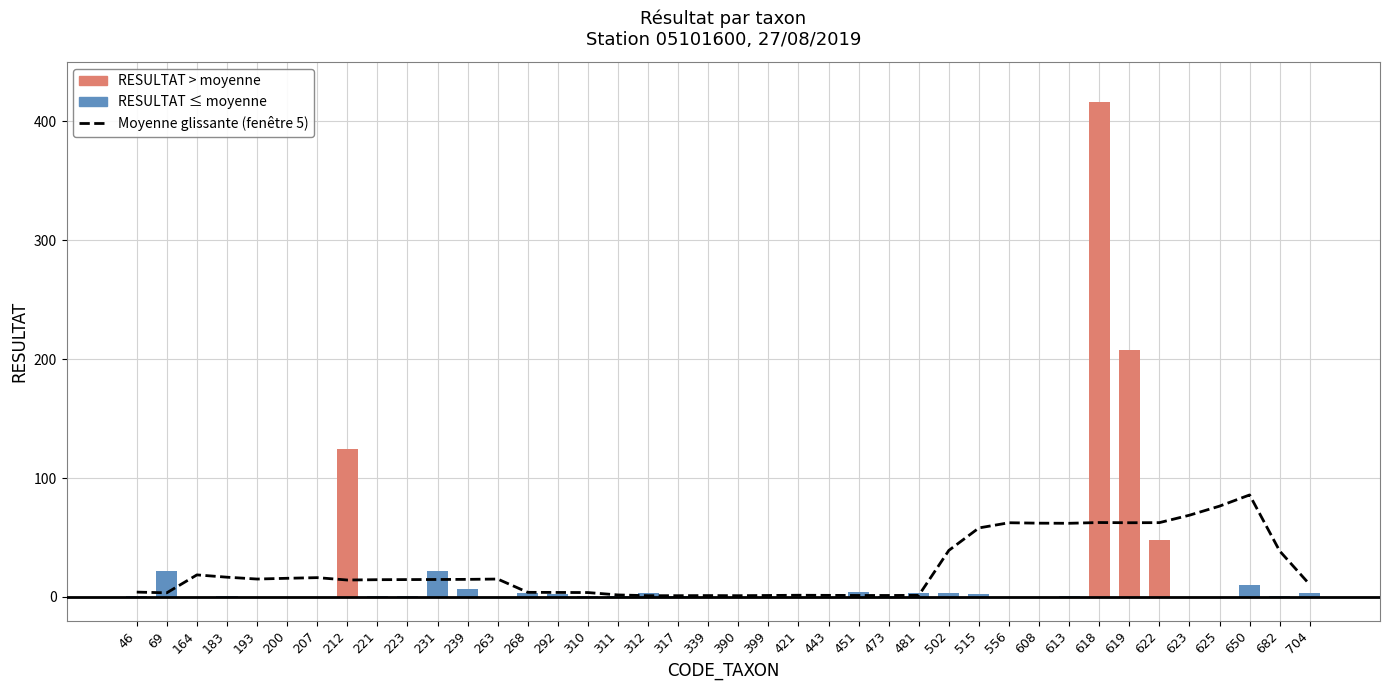

Are the bars horizontal?

No